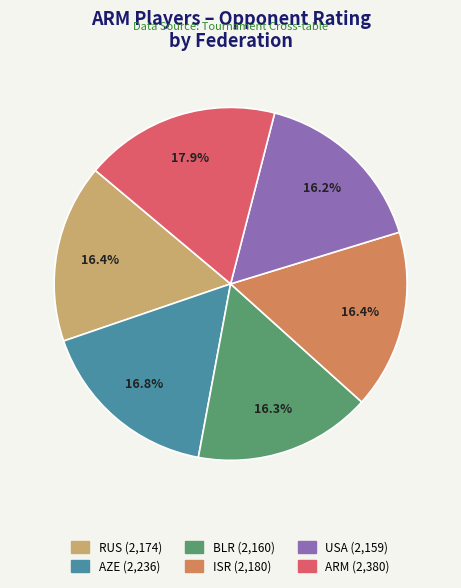

What is the ratio of the value at RUS to the value at ISR?

1.0